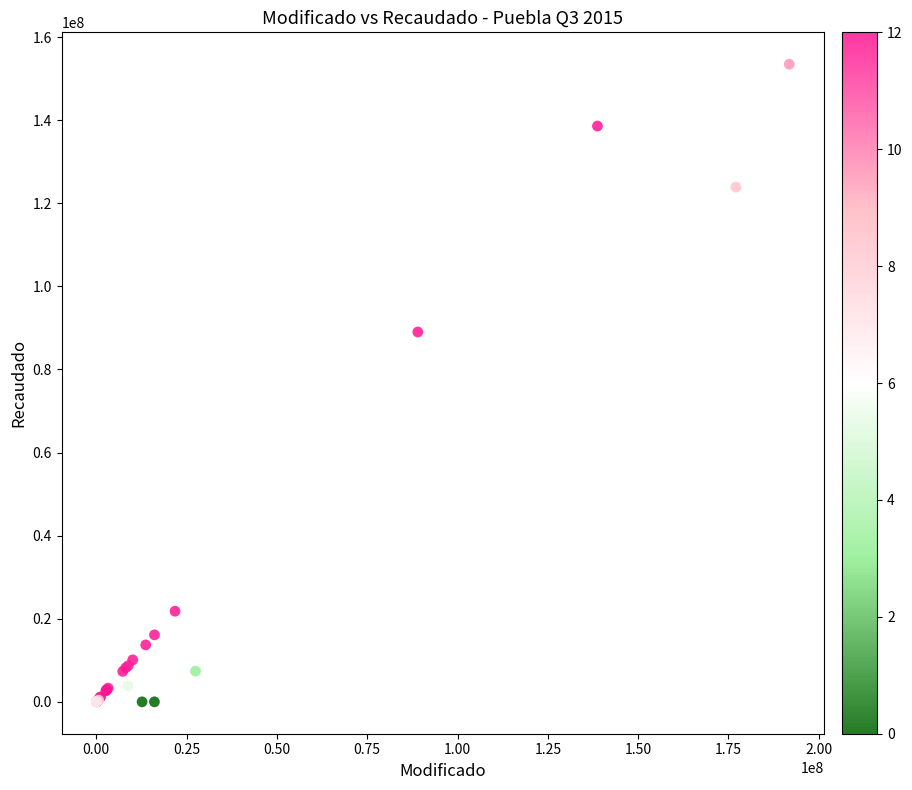

What Y value in the scatter plot is closest to 76725550?

89008663.0